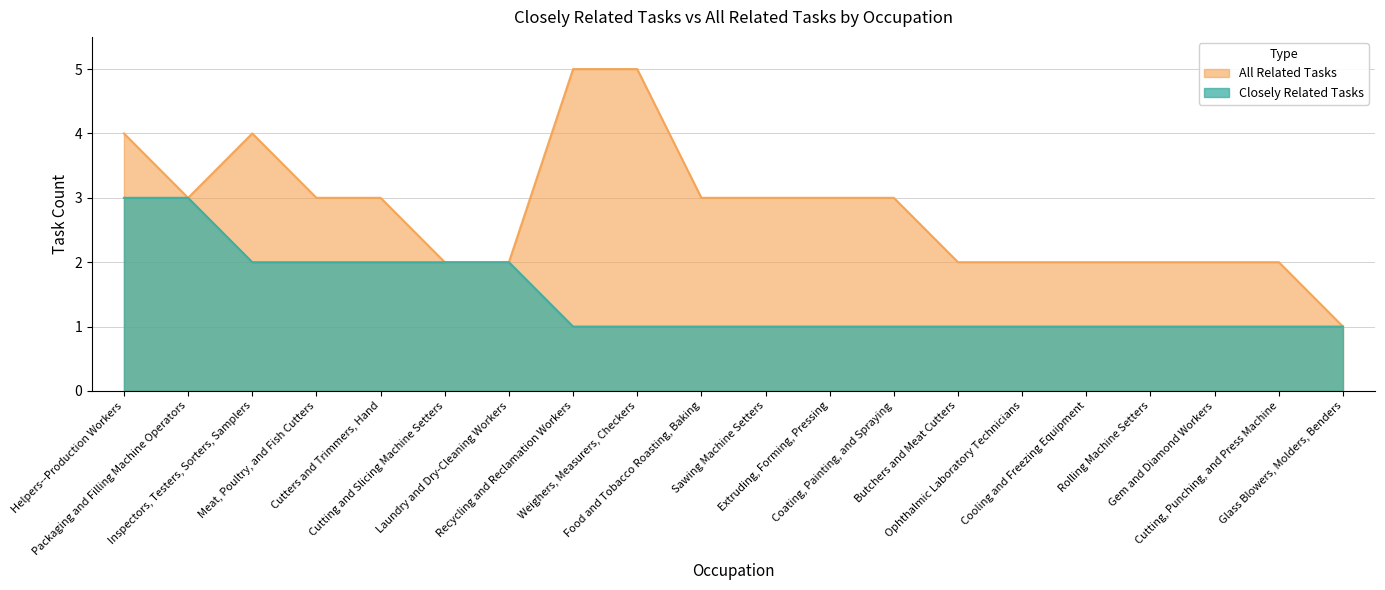

List the labels in order of Closely Related Tasks value, smallest first.

Recycling and Reclamation Workers, Weighers, Measurers, Checkers, Food and Tobacco Roasting, Baking, Sawing Machine Setters, Extruding, Forming, Pressing, Coating, Painting, and Spraying, Butchers and Meat Cutters, Ophthalmic Laboratory Technicians, Cooling and Freezing Equipment, Rolling Machine Setters, Gem and Diamond Workers, Cutting, Punching, and Press Machine, Glass Blowers, Molders, Benders, Inspectors, Testers, Sorters, Samplers, Meat, Poultry, and Fish Cutters, Cutters and Trimmers, Hand, Cutting and Slicing Machine Setters, Laundry and Dry-Cleaning Workers, Helpers--Production Workers, Packaging and Filling Machine Operators